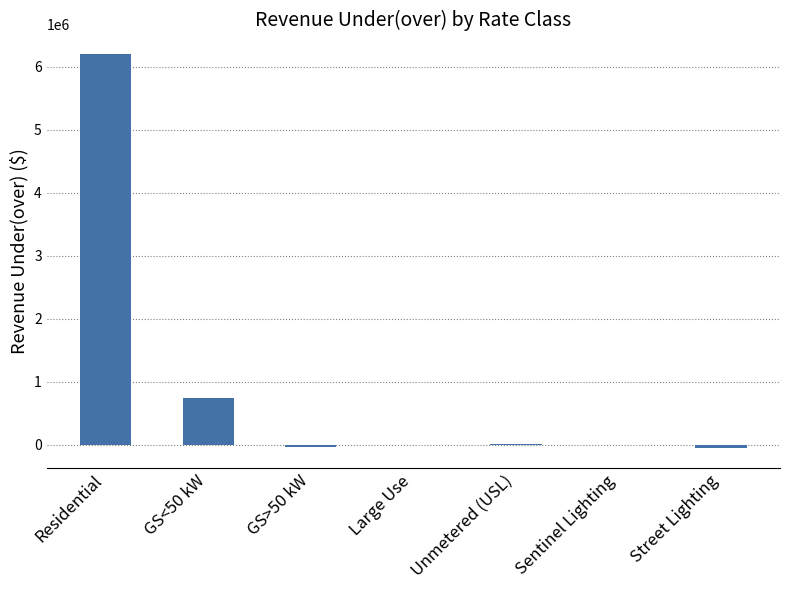

What is the average value?

980260.2